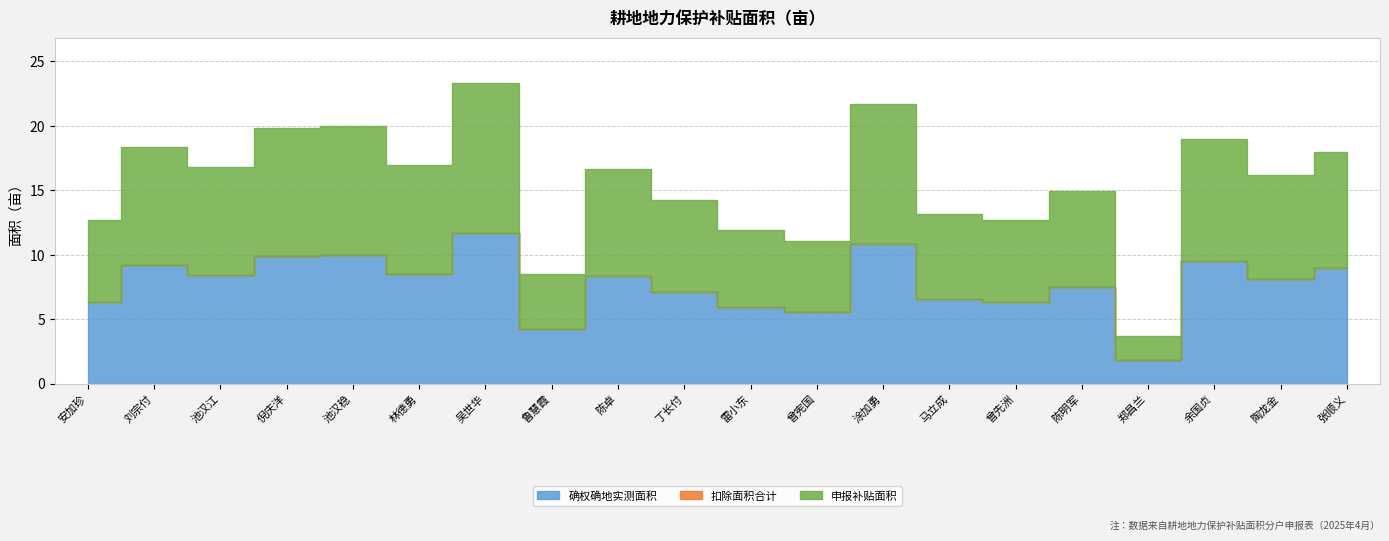

Which has a higher value, 鲁慧霞 or 陈卓?

陈卓